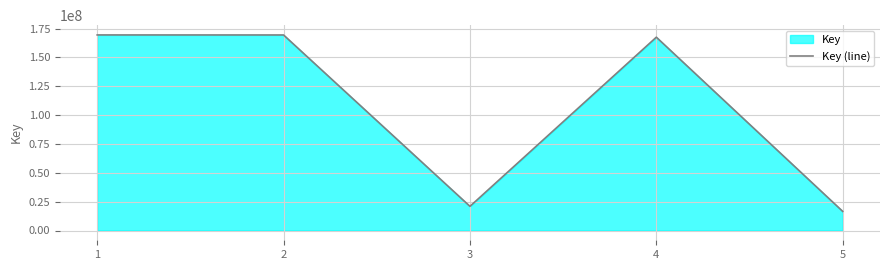

What is the maximum value shown in the chart?

169465581